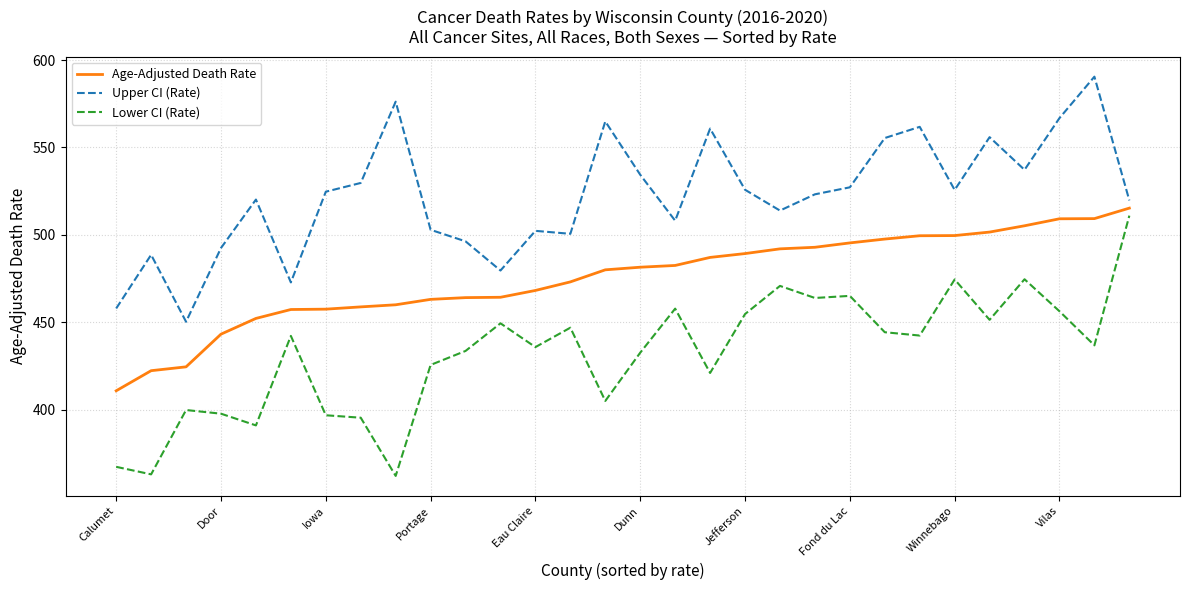

True or false: Upper CI (Rate) and Lower CI (Rate) intersect in this chart.

False